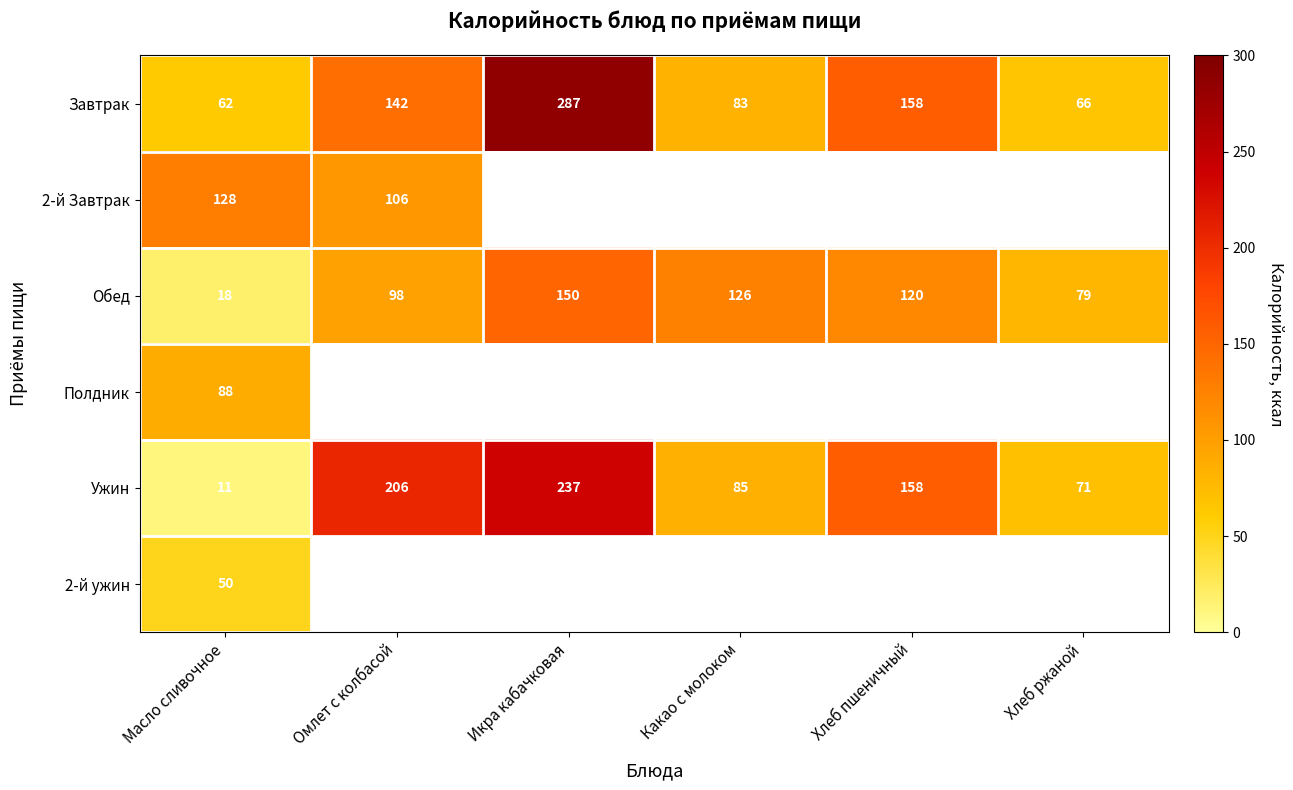

What is the difference between the highest and lowest values at Масло сливочное?

117